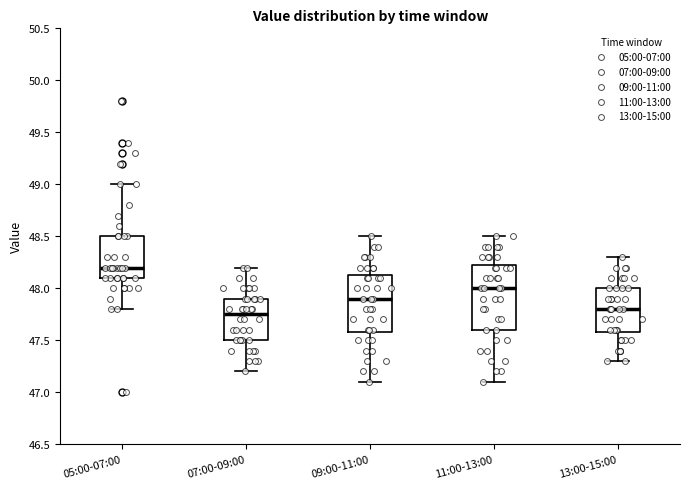

Which box's median line is the highest?

05:00-07:00